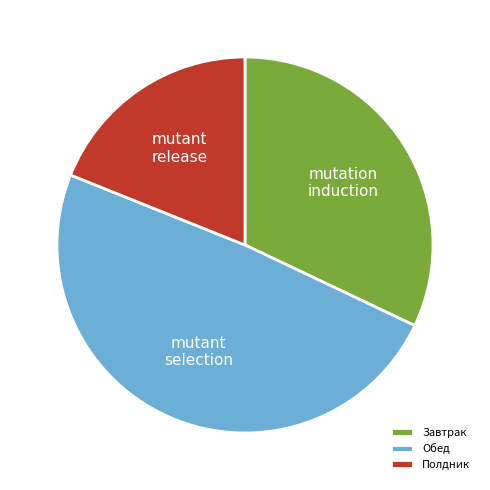

What is the ratio of the value at Полдник to the value at Завтрак?

0.6